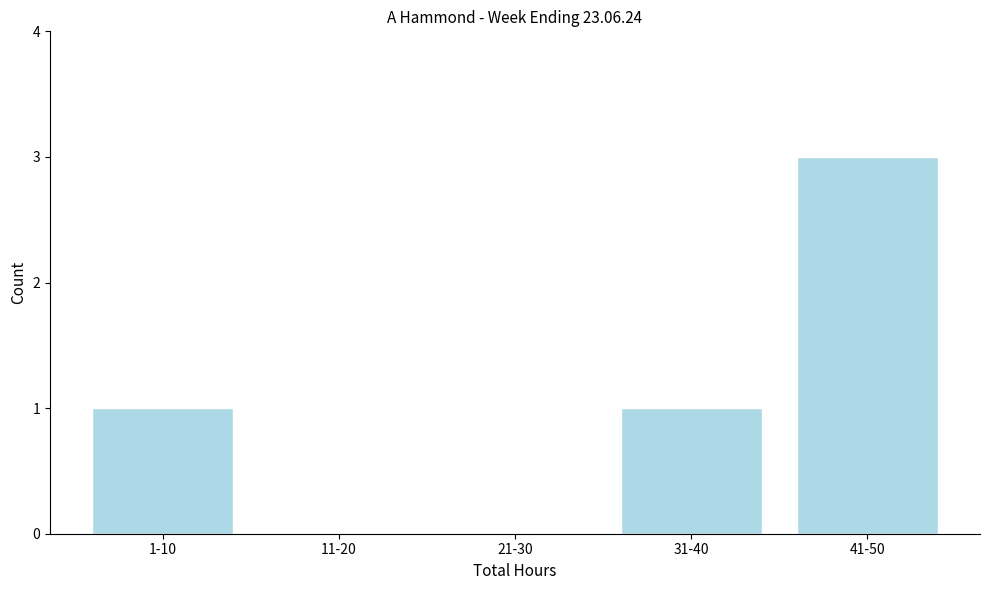

Reading left to right, extract all data points from this chart.

1-10=1	11-20=0	21-30=0	31-40=1	41-50=3